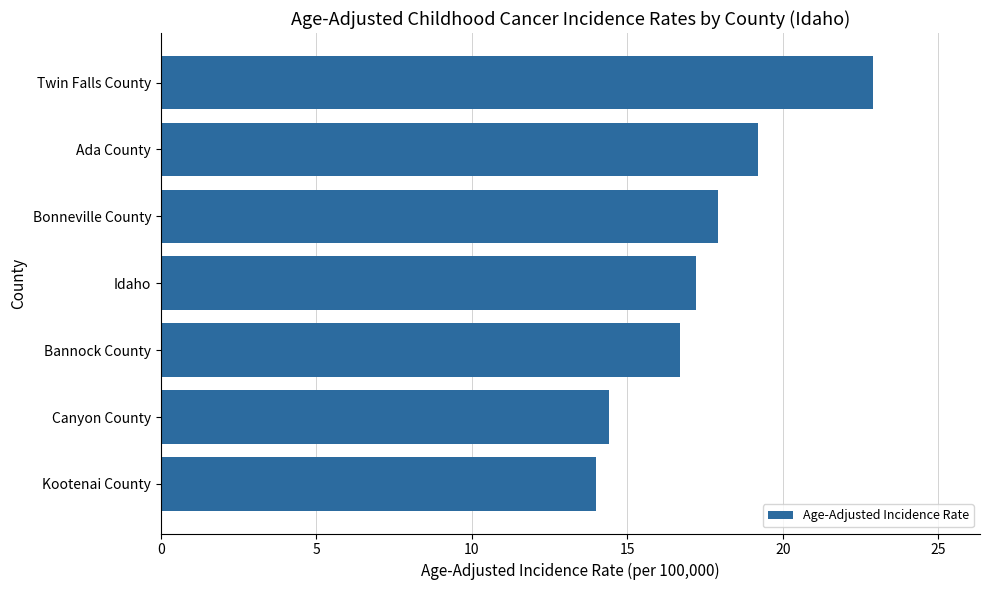

How many distinct data groups are displayed?

1